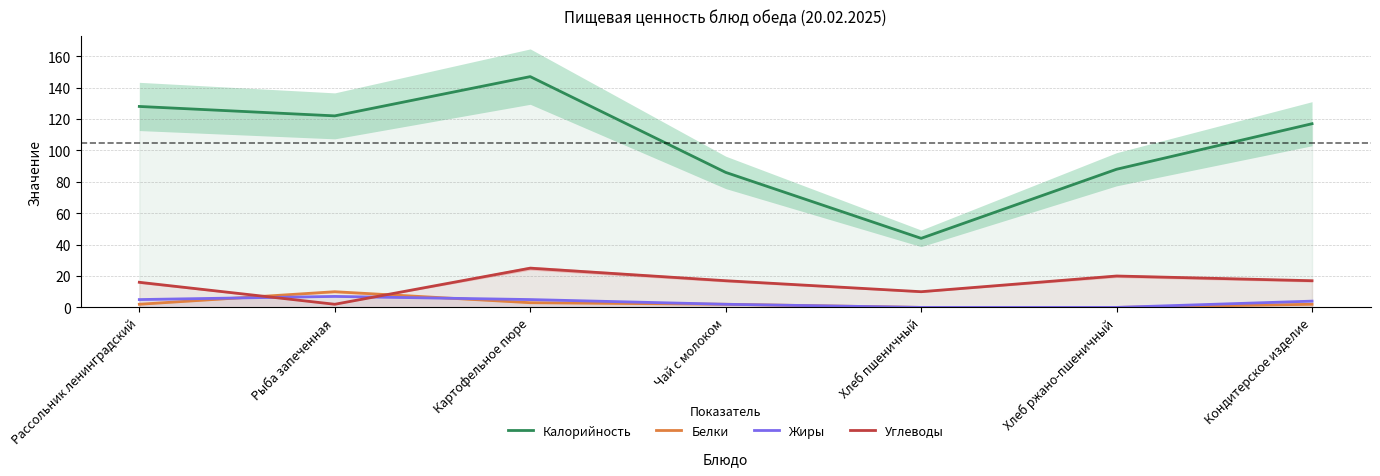

At which label is Калорийность closest to 95?

Хлеб ржано-пшеничный